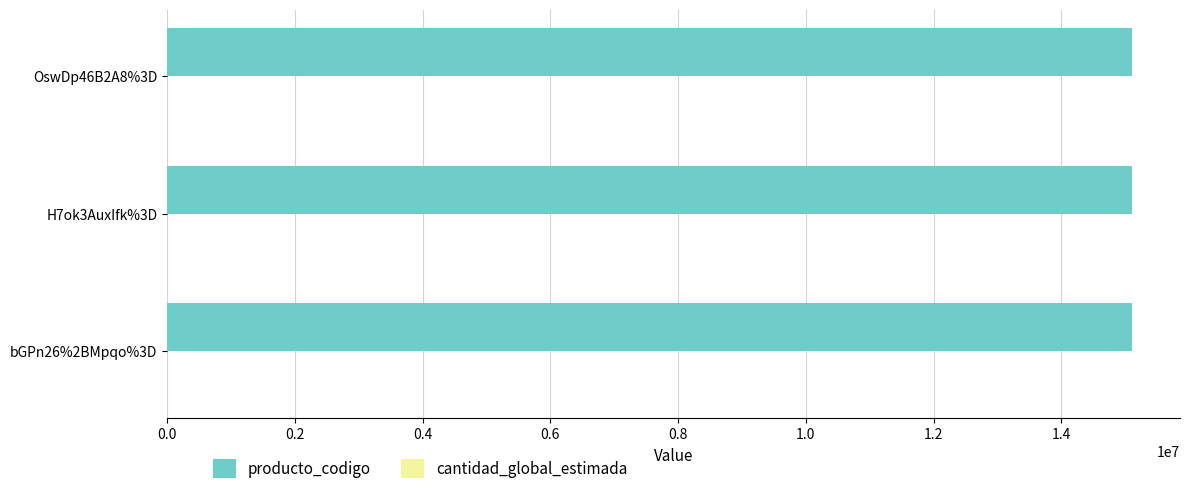

What is the maximum value shown in the chart?

15101505